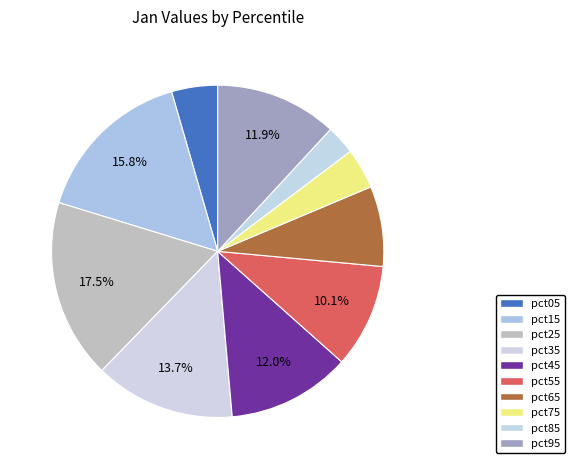

What is the smallest slice in the pie chart?

pct85